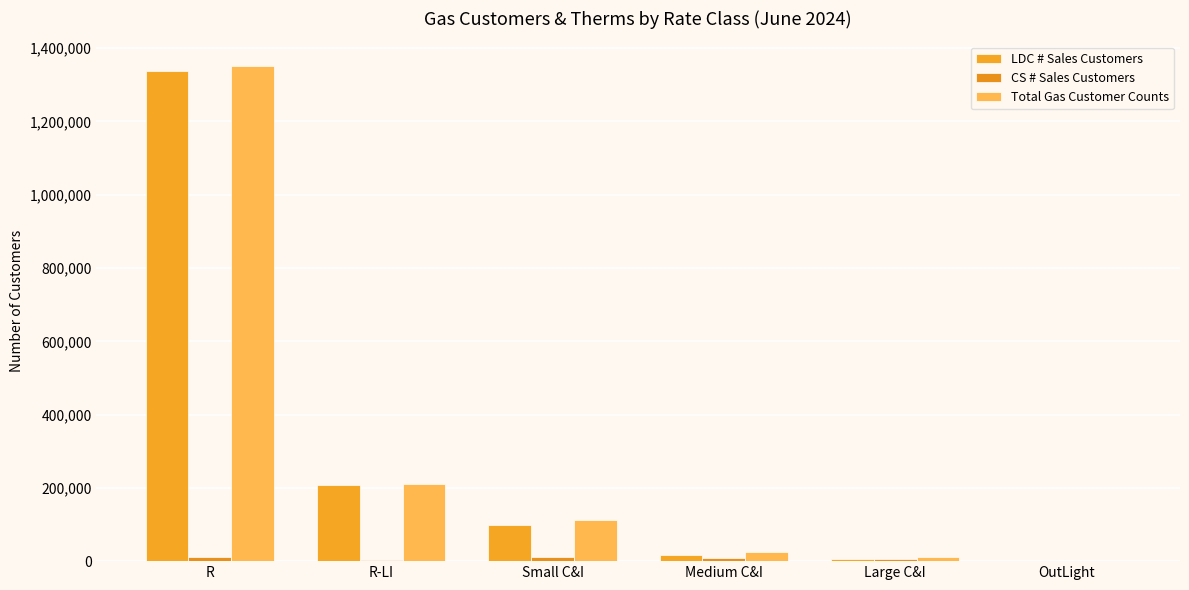

What is the label of the 6th bar from the right?

R